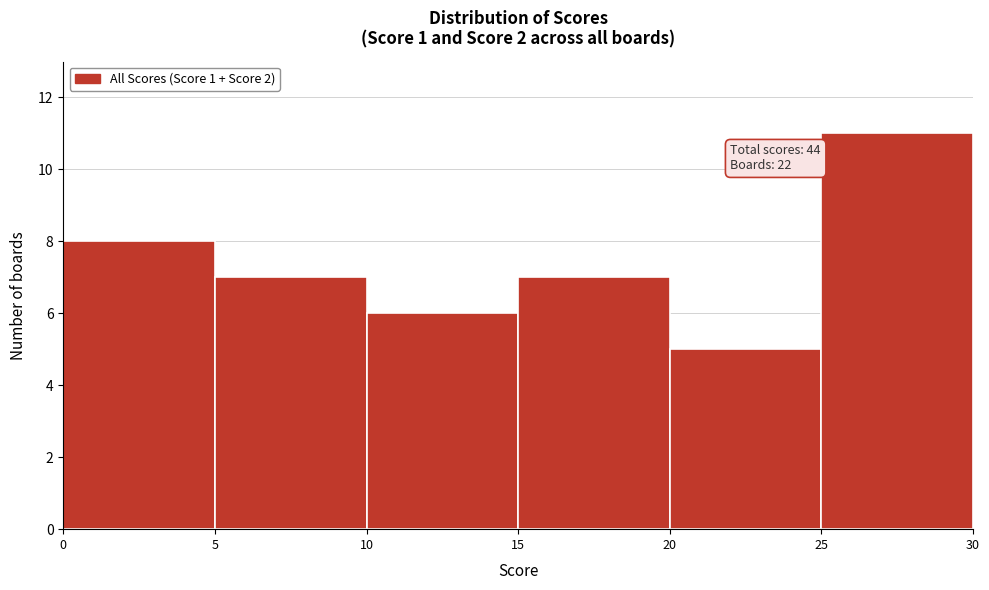

Which range on the x-axis has the tallest bar?

25 to 30